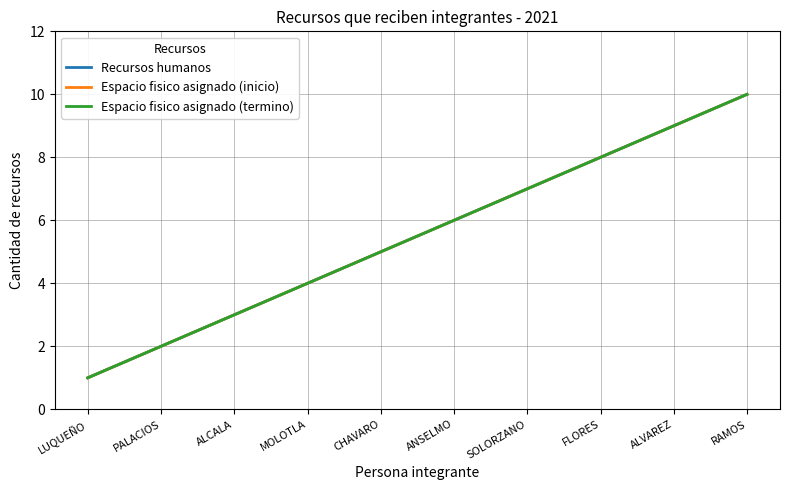

What position from the left is RAMOS?

10